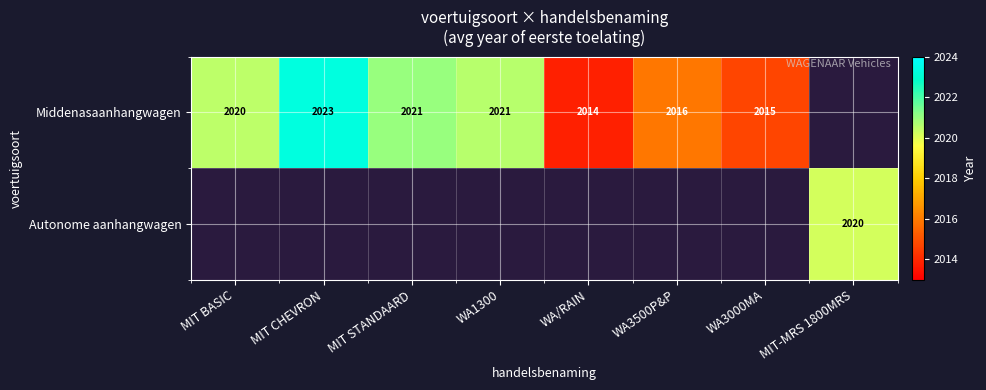

What is the sum of the Middenasaanhangwagen values at MIT BASIC and WA1300?

4041